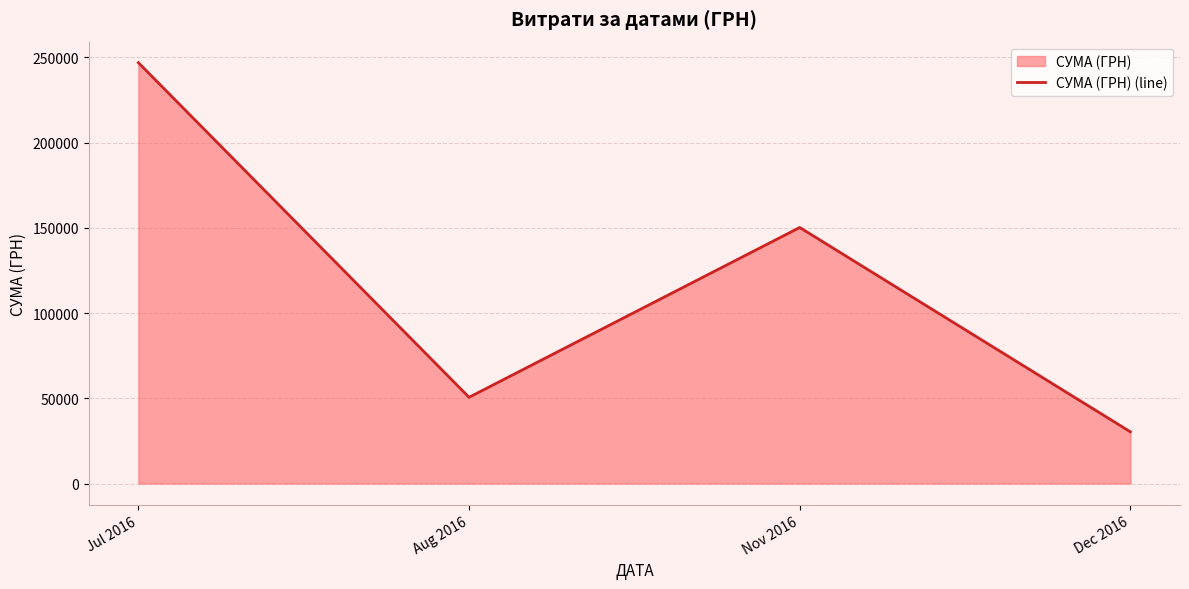

True or false: there are more than 2 points higher than both neighbors.

False